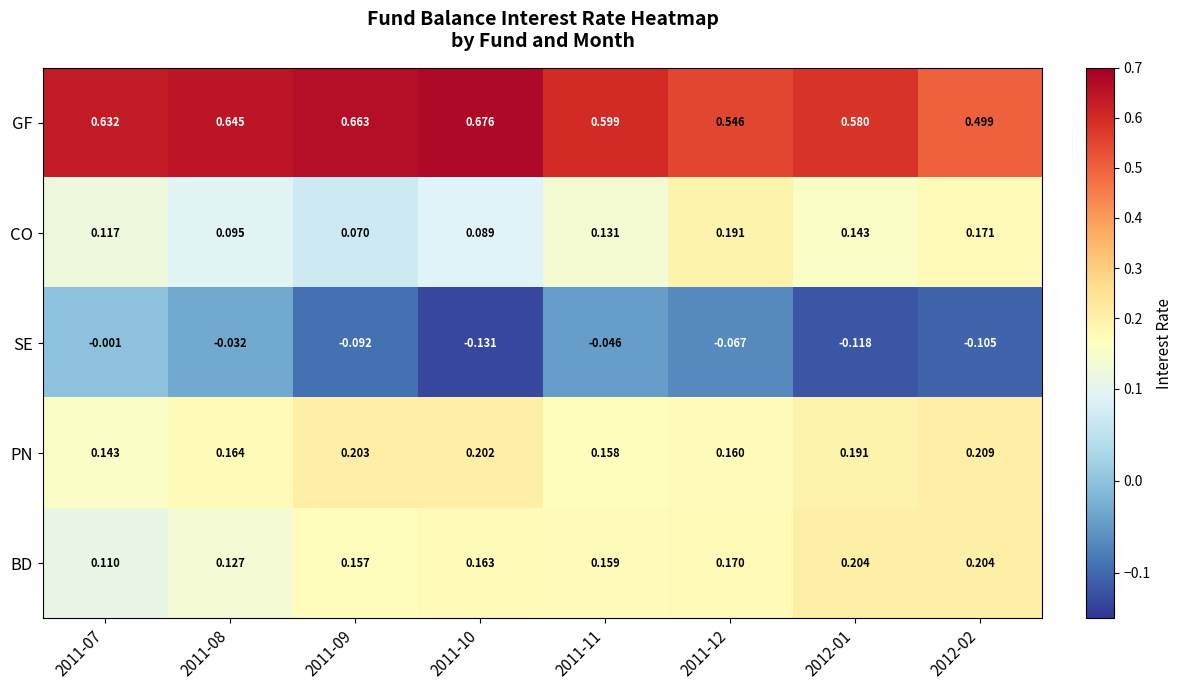

What is the total value across all series at 2012-01?

1.0